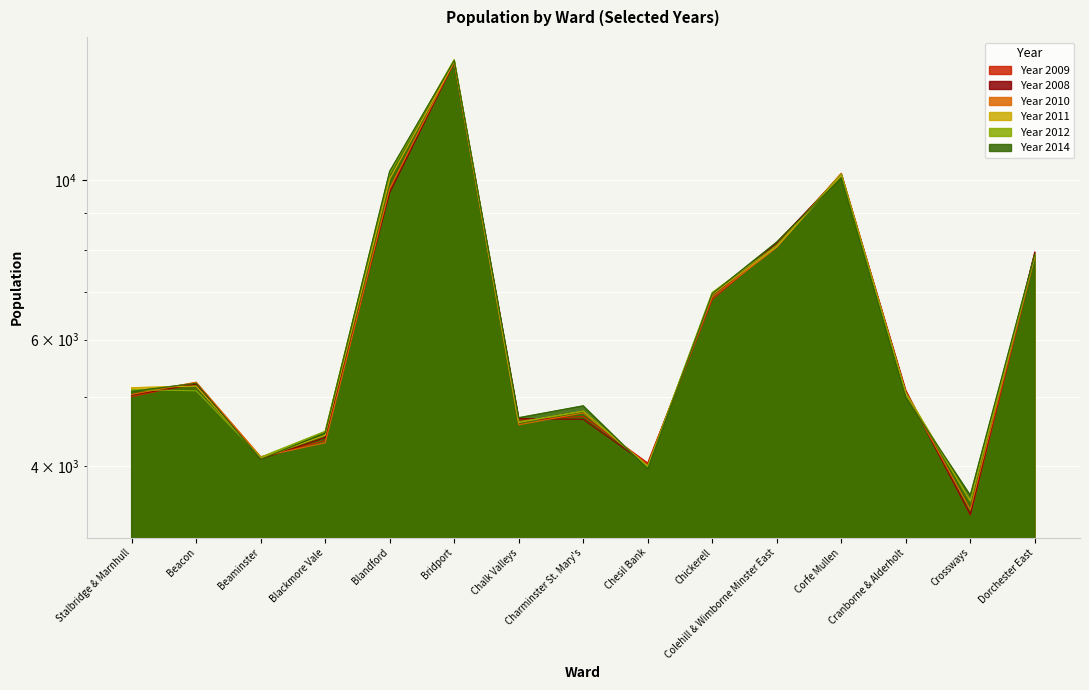

What position from the right is Crossways?

2